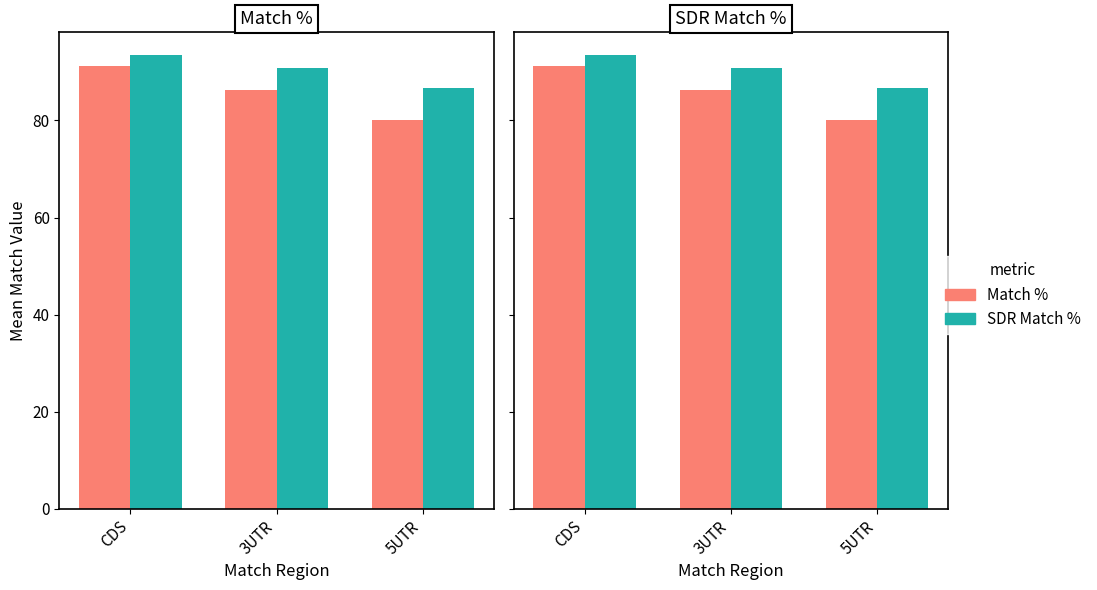

Which series has the largest range (max minus min)?

Match %